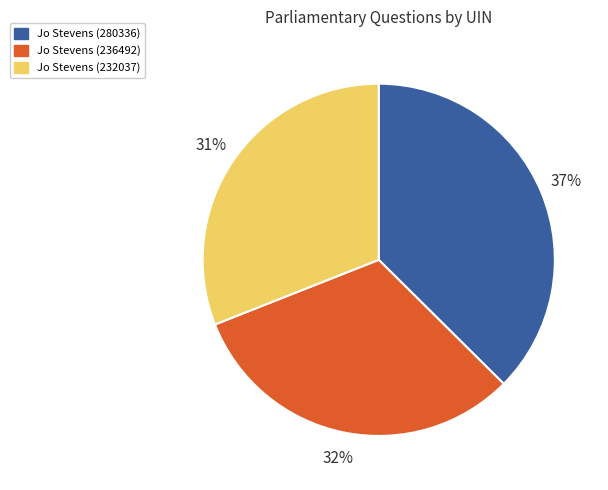

Approximately how many times larger is the value at Jo Stevens (280336) compared to Jo Stevens (236492)?

1.2